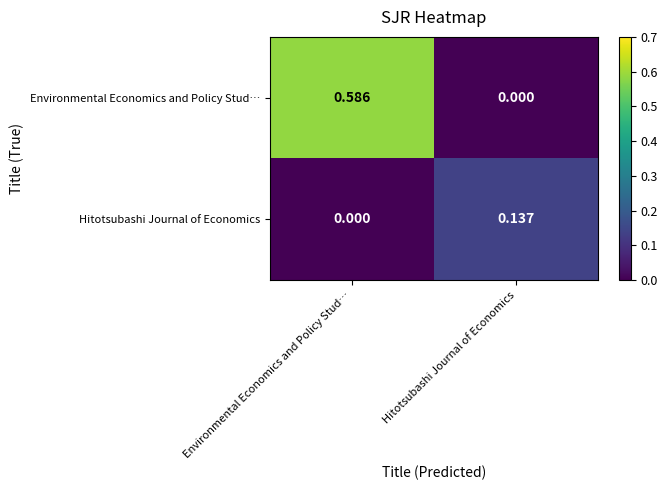

Is the value of Hitotsubashi Journal of Economics at Hitotsubashi Journal of Economics greater than the value of Environmental Economics and Policy Stud… at Environmental Economics and Policy Stud…?

No